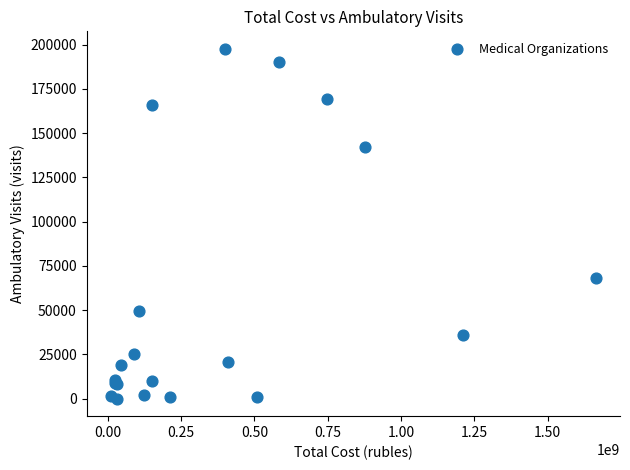

What Y value in the scatter plot is closest to 98796?

68205